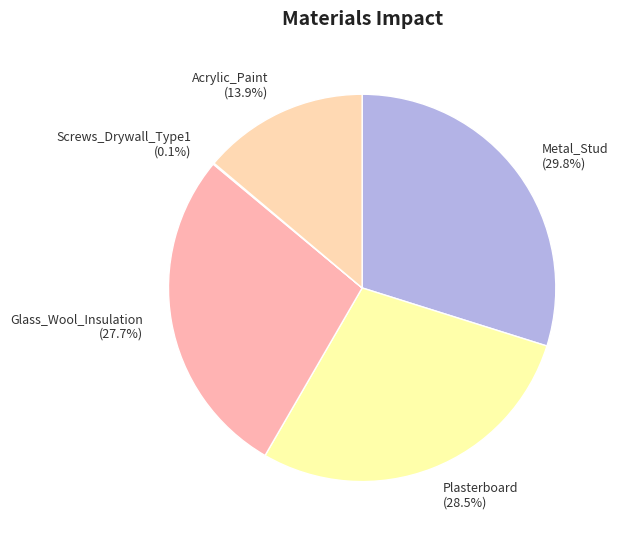

Between Plasterboard and Glass_Wool_Insulation, which is larger?

Plasterboard